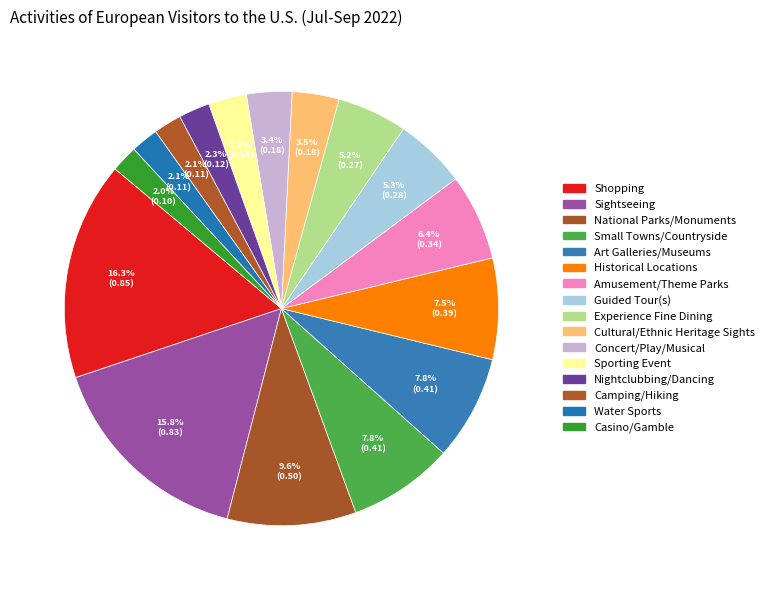

How many segments does this pie chart have?

16